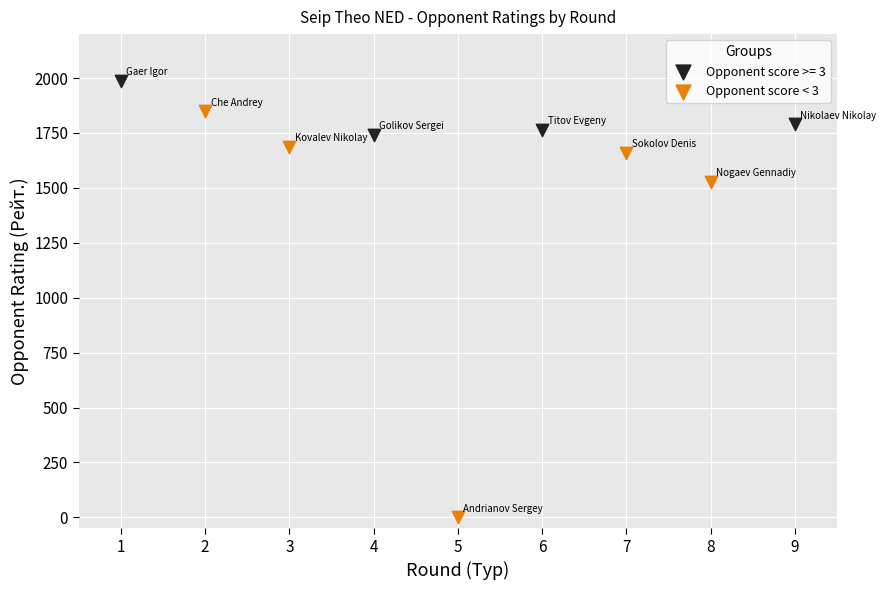

Which series has the largest Y range (max minus min)?

Opponent score < 3